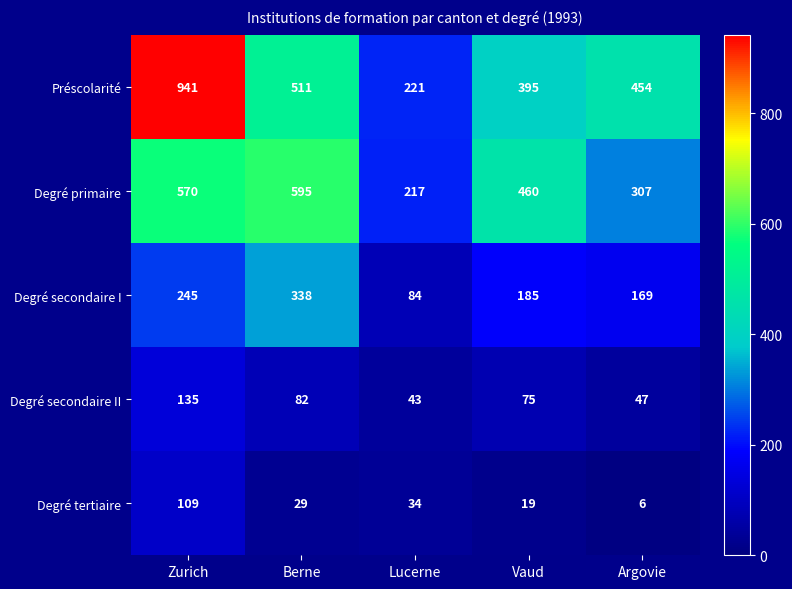

What is the total value across all series at Vaud?

1134